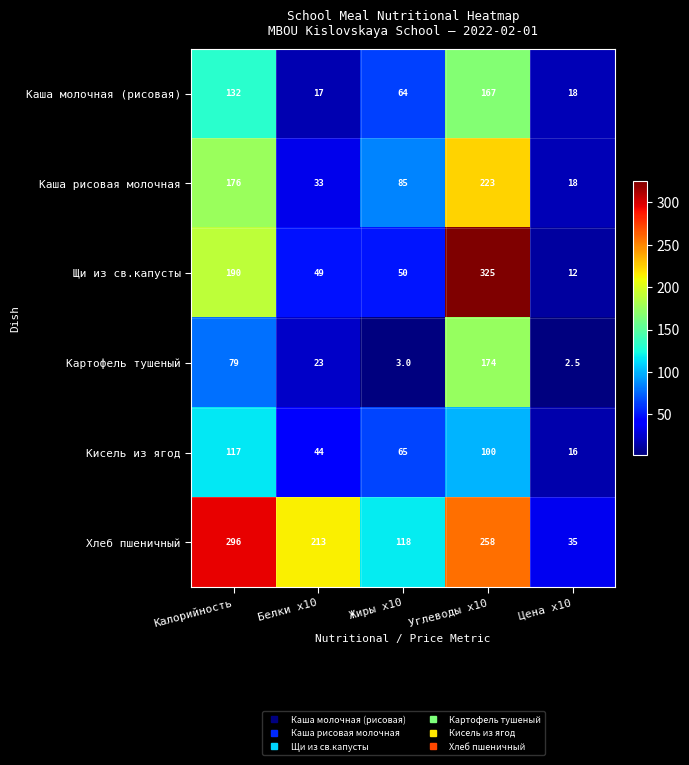

Which series has the widest spread of values?

Щи из св.капусты